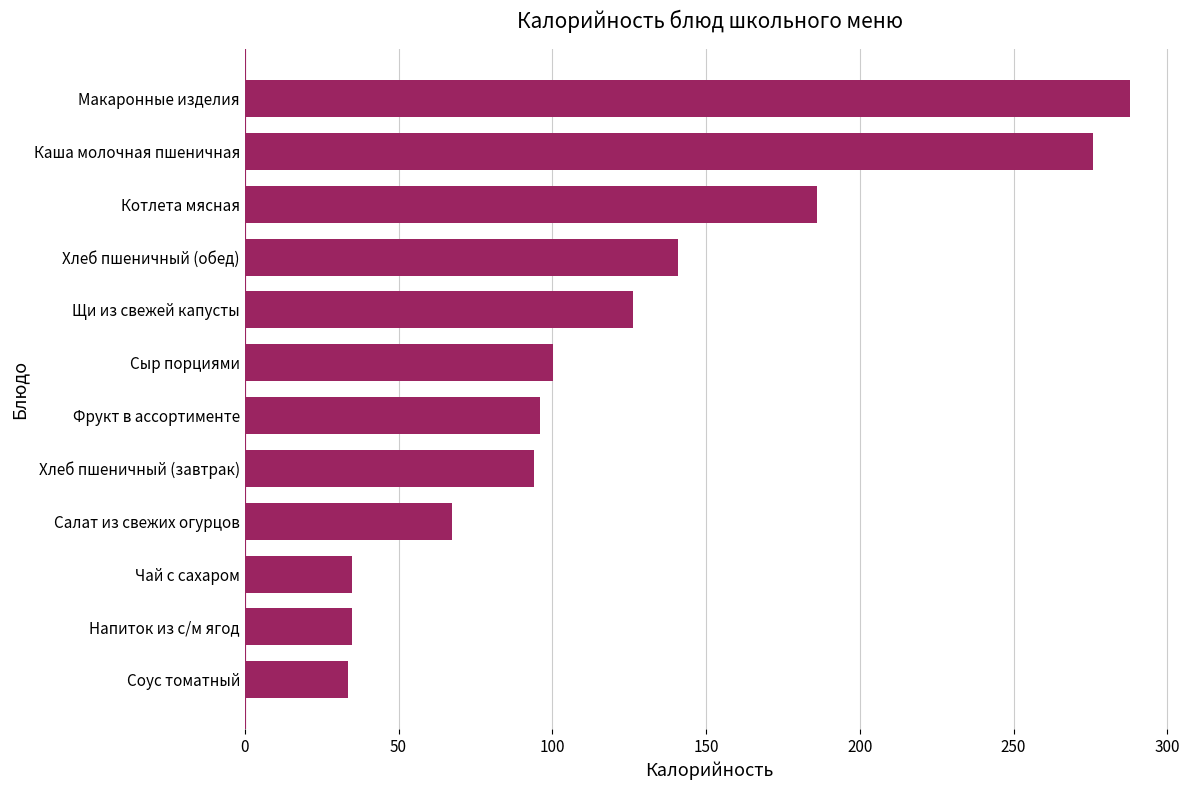

Which has a higher value, Котлета мясная or Фрукт в ассортименте?

Котлета мясная